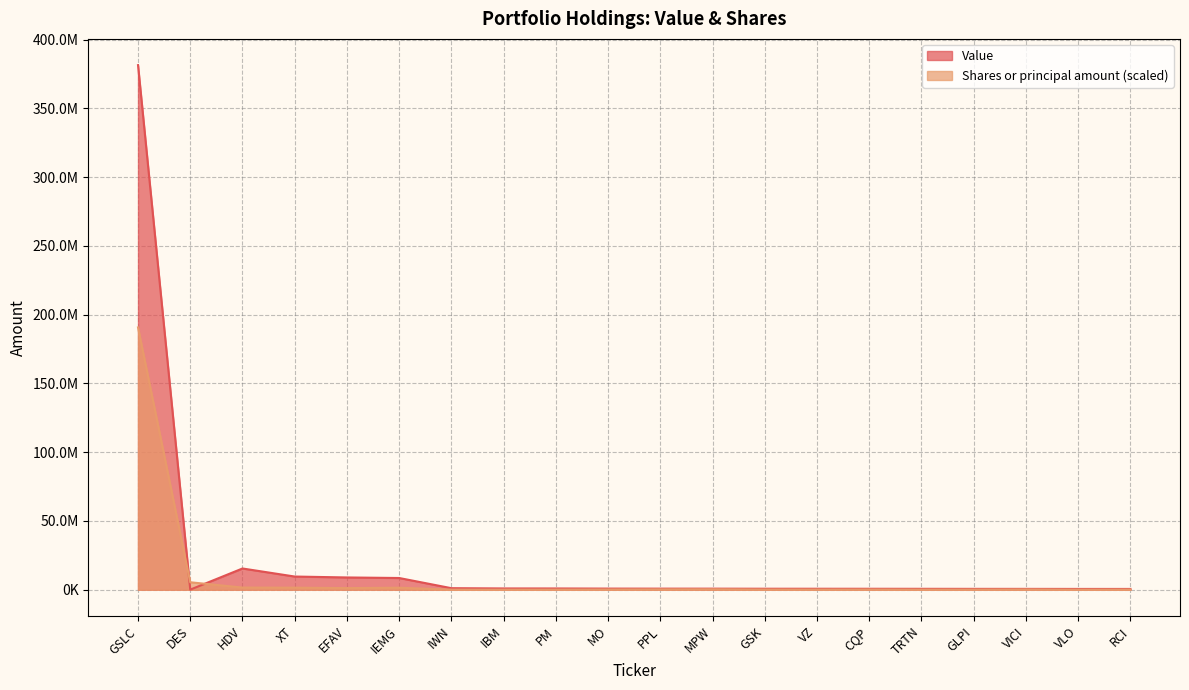

What is the difference between the second highest and second lowest values in the Shares or principal amount series?

5372312.5